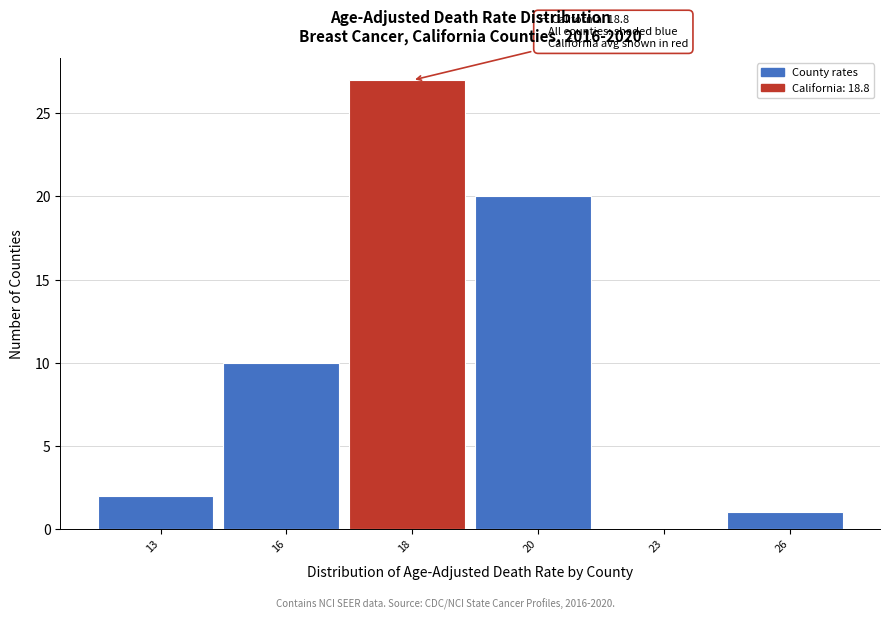

What is the greatest value displayed?

27